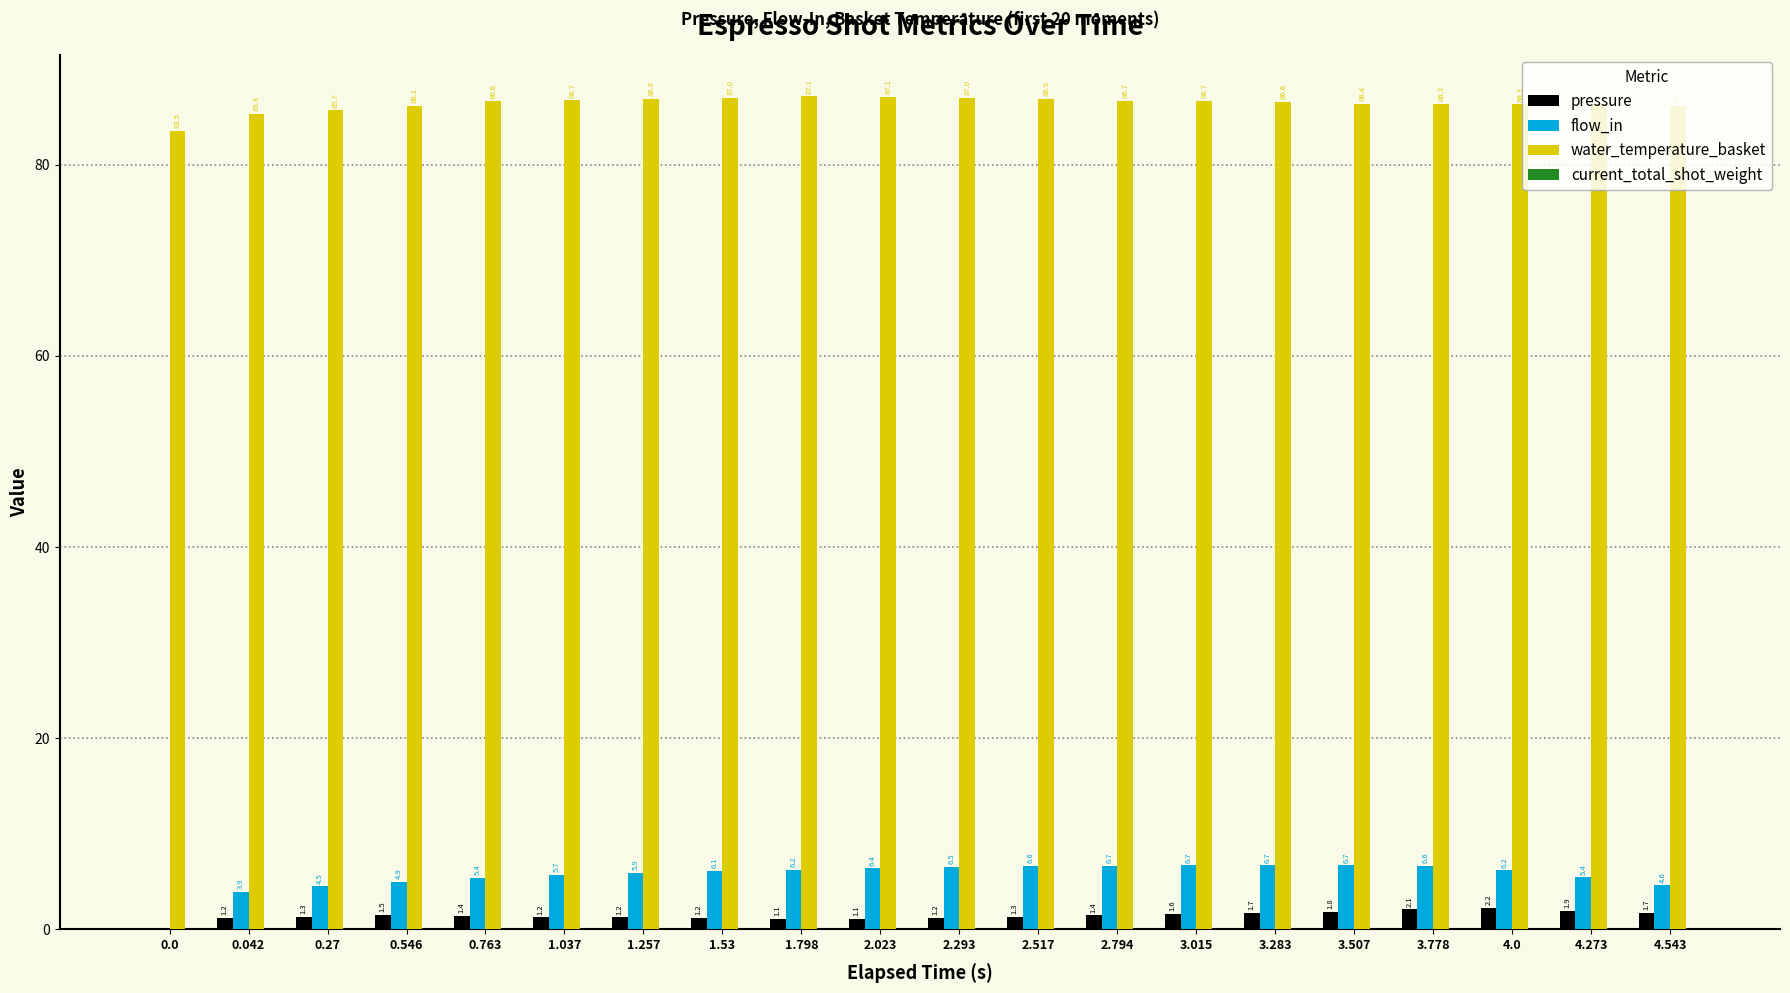

How many values in the water_temperature_basket series exceed 86?

17